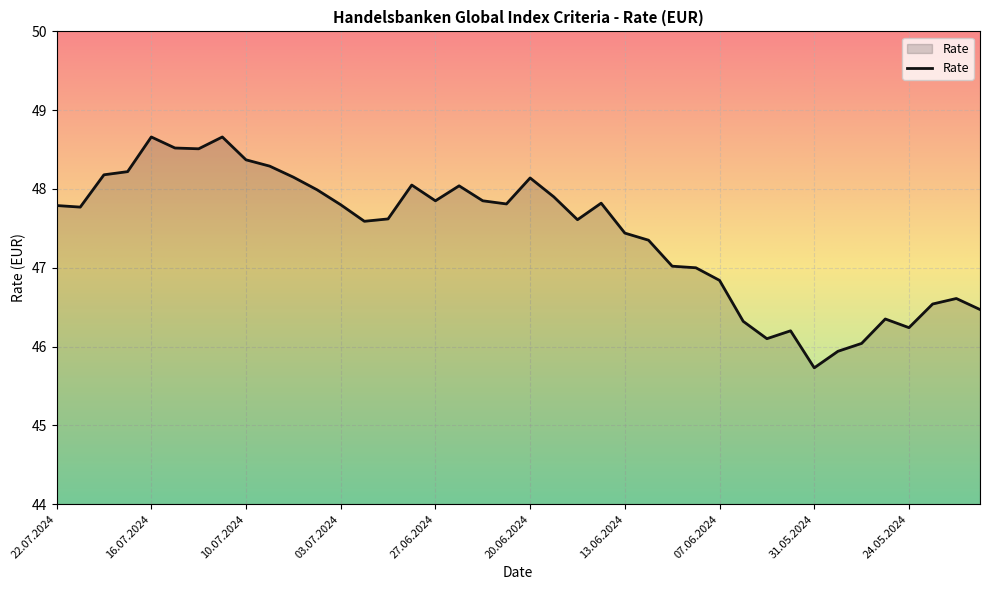

What is the maximum value shown in the chart?

48.7